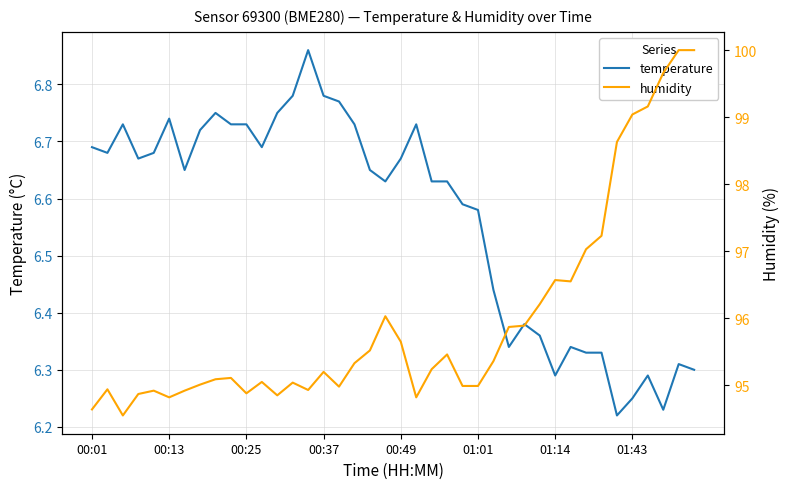

How many interior local peaks does the humidity series have?

9